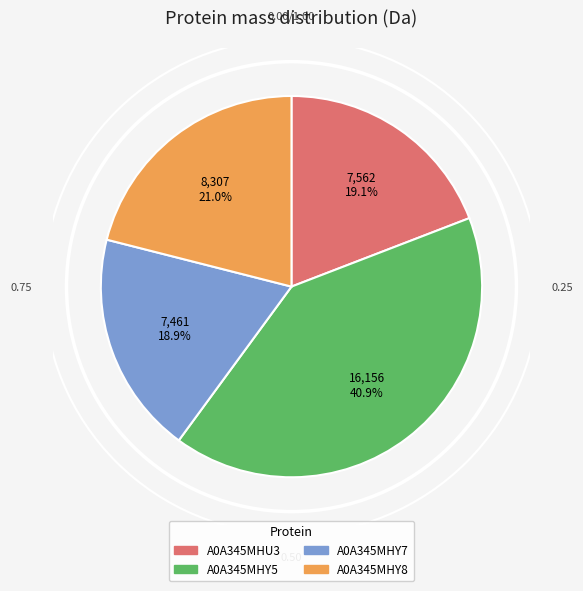

What is the total percentage of A0A345MHY8 and A0A345MHY7?

39.9%